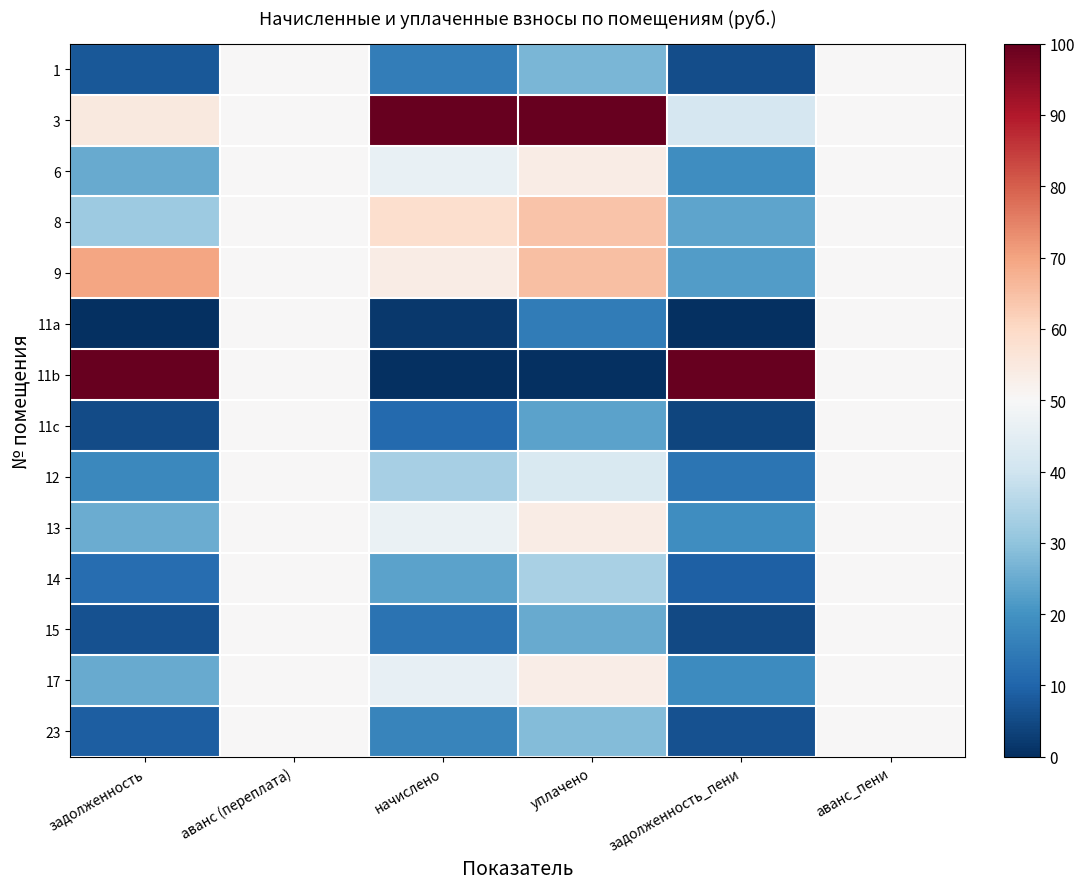

Reading left to right, extract all data points from this chart.

1: задолженность=7.7	аванс (переплата)=50.0	начислено=15.4	уплачено=27.0	задолженность_пени=5.8	аванс_пени=50.0
3: задолженность=55.0	аванс (переплата)=50.0	начислено=100.0	уплачено=100.0	задолженность_пени=41.5	аванс_пени=50.0
6: задолженность=25.0	аванс (переплата)=50.0	начислено=46.3	уплачено=53.7	задолженность_пени=18.9	аванс_пени=50.0
8: задолженность=31.7	аванс (переплата)=50.0	начислено=58.4	уплачено=64.1	задолженность_пени=23.8	аванс_пени=50.0
9: задолженность=69.8	аванс (переплата)=50.0	начислено=53.7	уплачено=65.0	задолженность_пени=22.0	аванс_пени=50.0
11a: задолженность=0.0	аванс (переплата)=50.0	начислено=1.6	уплачено=15.1	задолженность_пени=0.0	аванс_пени=50.0
11b: задолженность=100.0	аванс (переплата)=50.0	начислено=0.0	уплачено=0.0	задолженность_пени=100.0	аванс_пени=50.0
11c: задолженность=5.4	аванс (переплата)=50.0	начислено=11.2	уплачено=23.4	задолженность_пени=4.1	аванс_пени=50.0
12: задолженность=17.8	аванс (переплата)=50.0	начислено=33.4	уплачено=42.6	задолженность_пени=13.4	аванс_пени=50.0
13: задолженность=25.1	аванс (переплата)=50.0	начислено=46.5	уплачено=53.8	задолженность_пени=18.9	аванс_пени=50.0
14: задолженность=12.1	аванс (переплата)=50.0	начислено=23.2	уплачено=33.8	задолженность_пени=9.1	аванс_пени=50.0
15: задолженность=6.4	аванс (переплата)=50.0	начислено=13.0	уплачено=25.0	задолженность_пени=4.8	аванс_пени=50.0
17: задолженность=24.6	аванс (переплата)=50.0	начислено=45.9	уплачено=53.3	задолженность_пени=18.7	аванс_пени=50.0
23: задолженность=8.6	аванс (переплата)=50.0	начислено=17.0	уплачено=28.4	задолженность_пени=6.5	аванс_пени=50.0